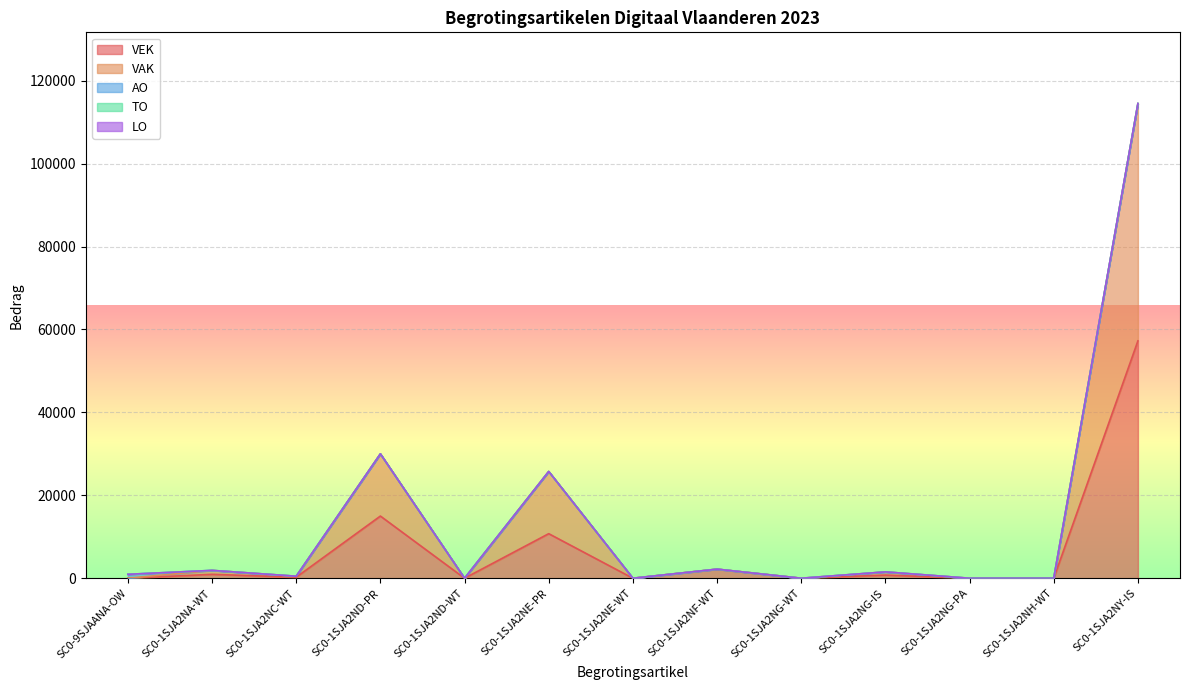

At which category is the sum across all series the highest?

SC0-1SJA2NY-IS